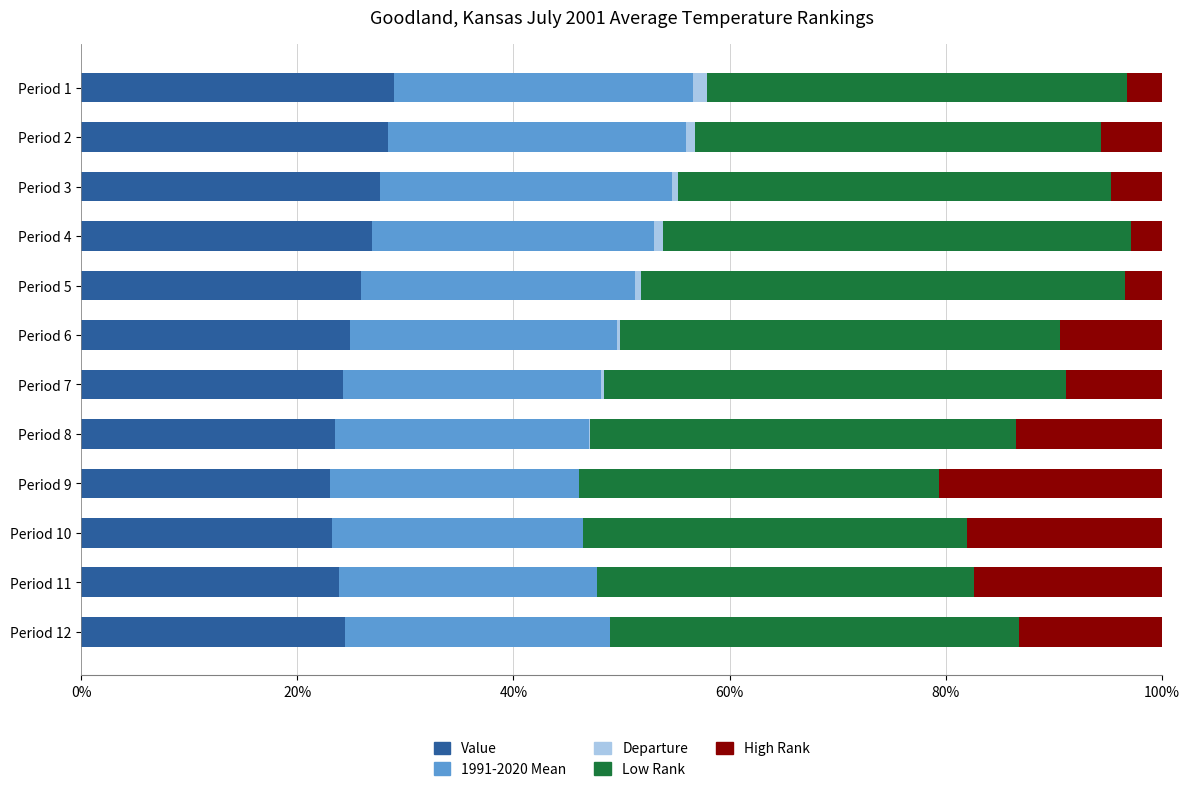

List the series in order of their peak value, highest first.

Low Rank, Value, 1991-2020 Mean, High Rank, Departure